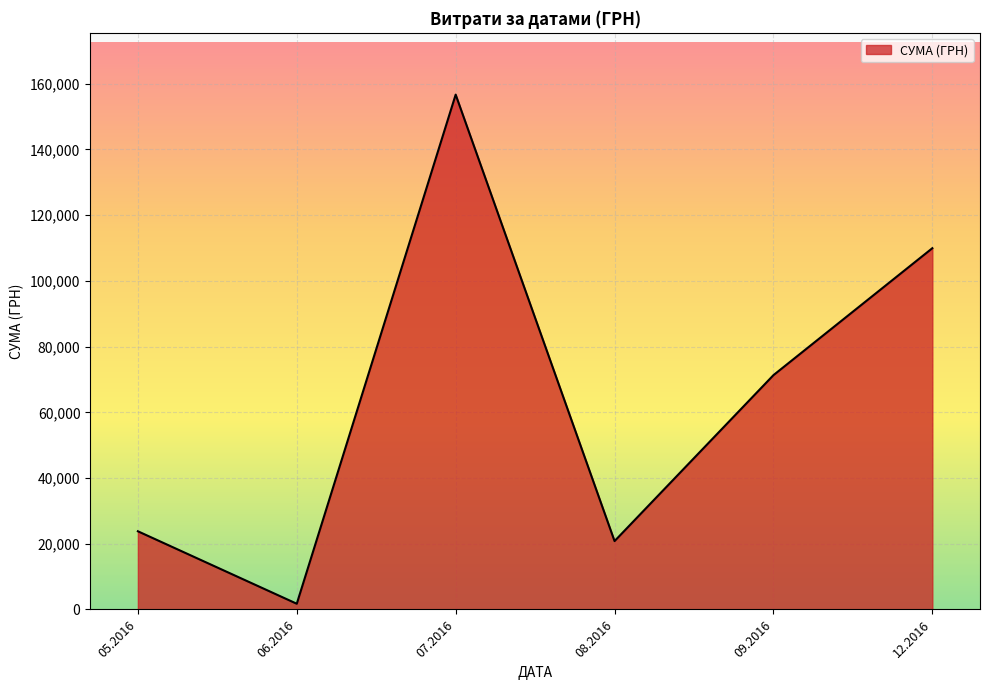

Between 05.2016 and 07.2016, which is larger?

07.2016